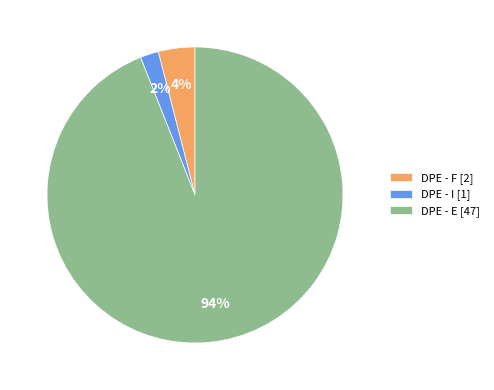

Which has a higher value, DPE - I [1] or DPE - F [2]?

DPE - F [2]